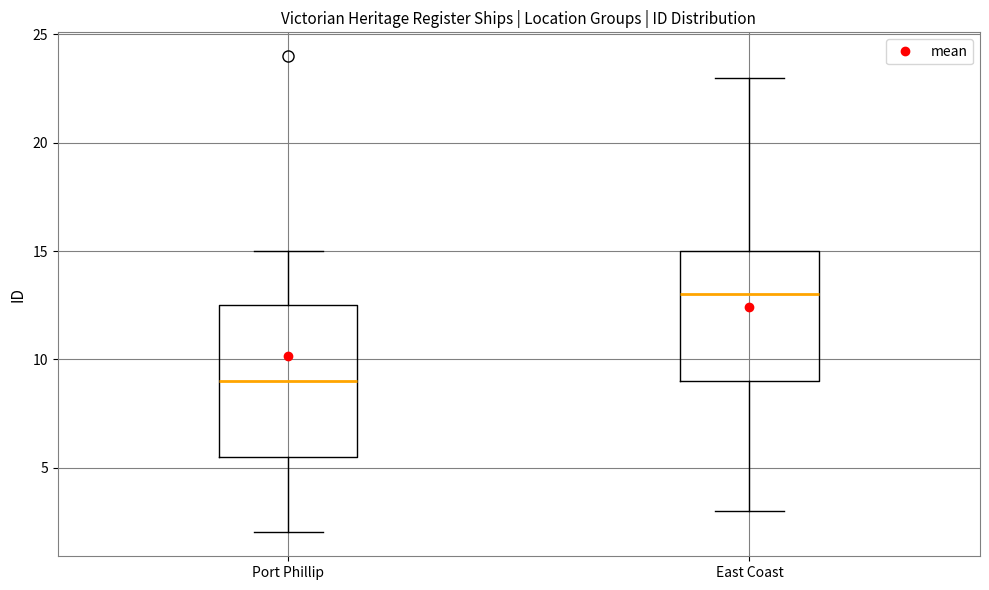

Comparing the boxes themselves (not the whiskers), which one is the tallest?

Port Phillip